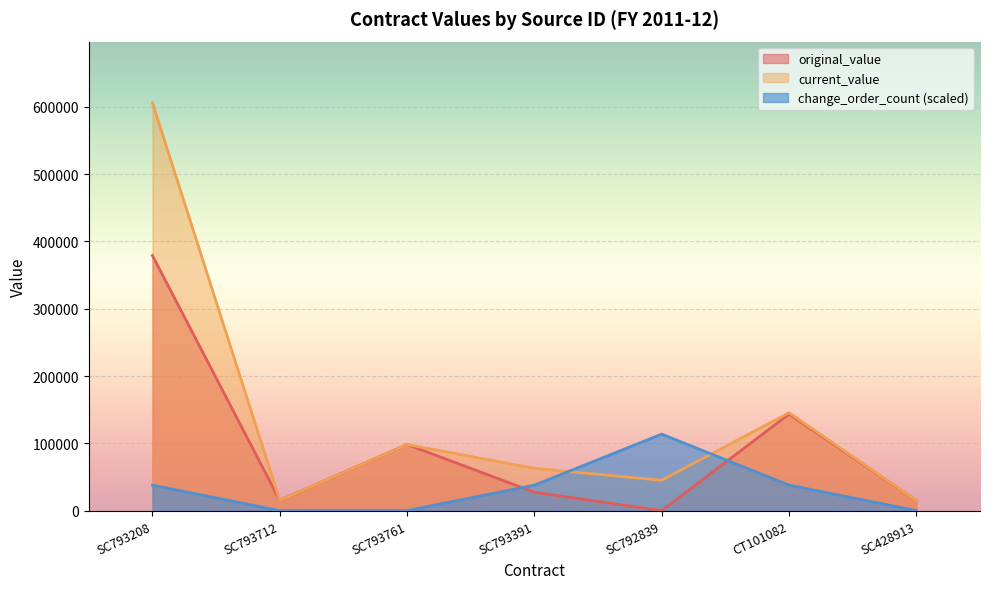

What are all the series names shown in the legend?

original_value, current_value, change_order_count (scaled)